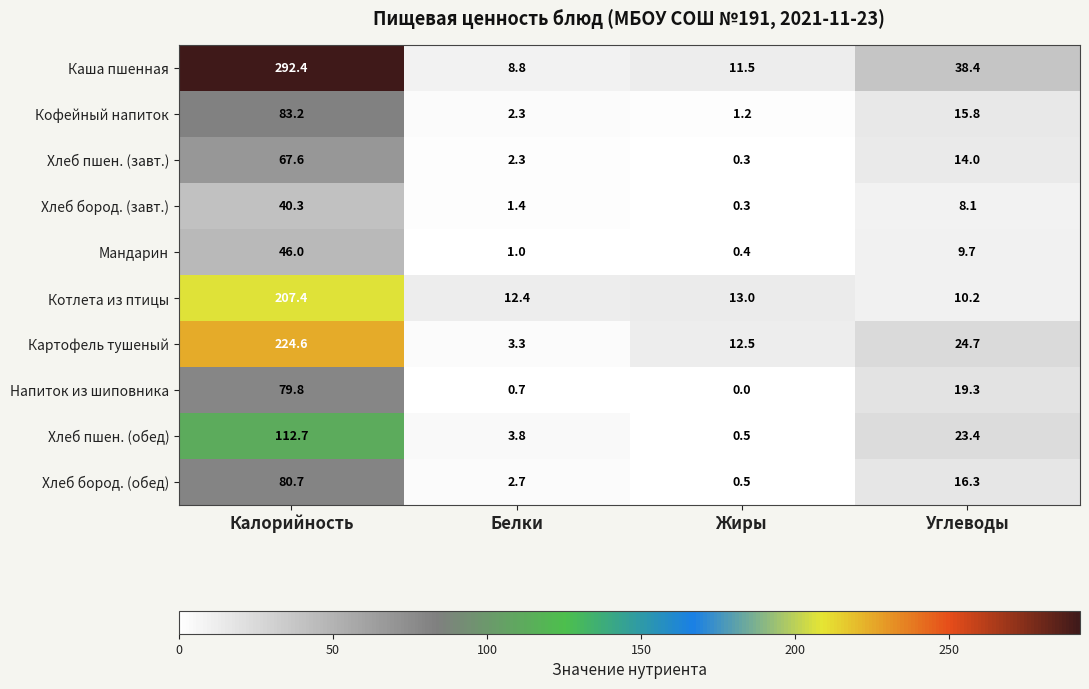

Which category has the lowest value across all series?

Жиры